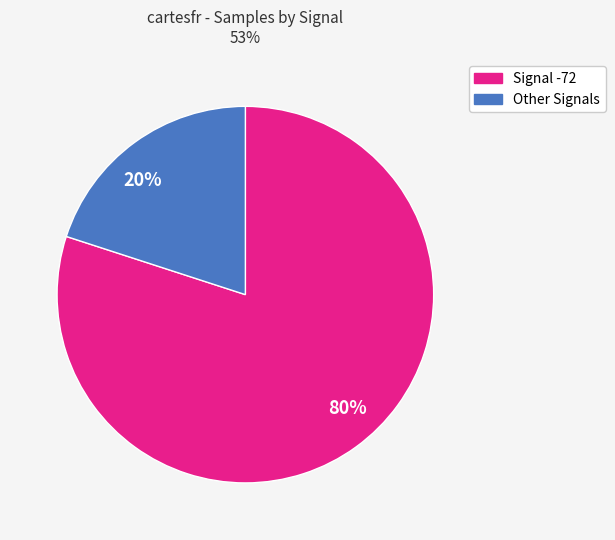

Is there a majority slice in this chart?

Yes